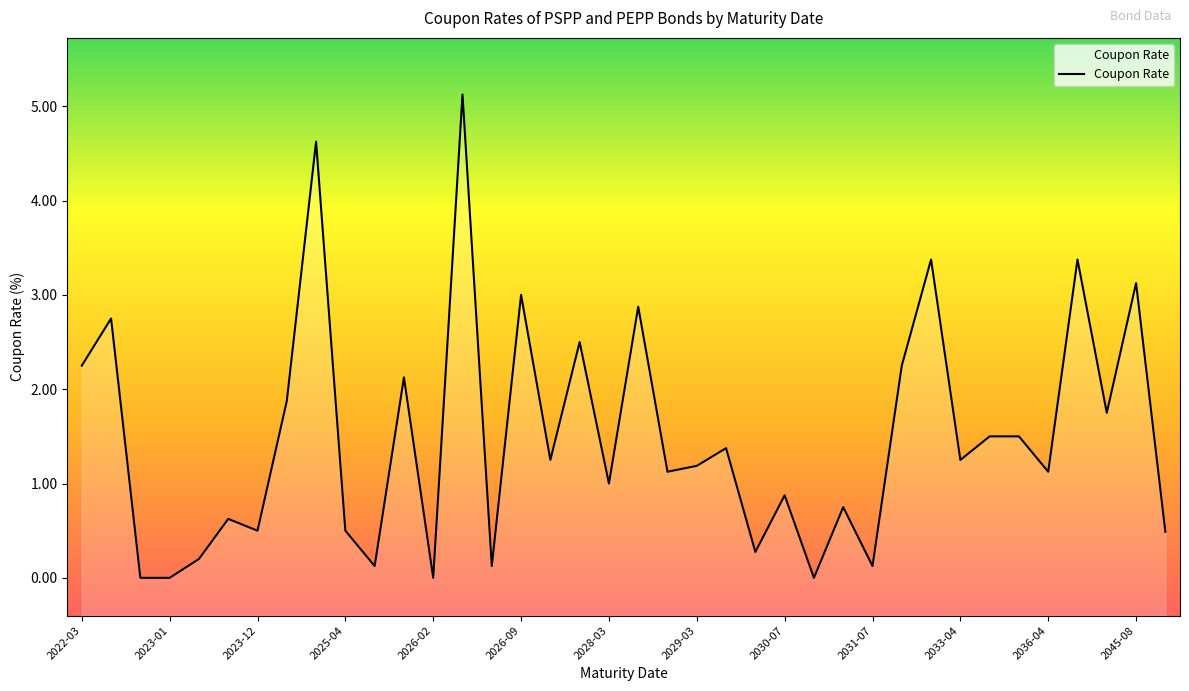

Is it true that the value at 2024-04-04 is 2.5?

False